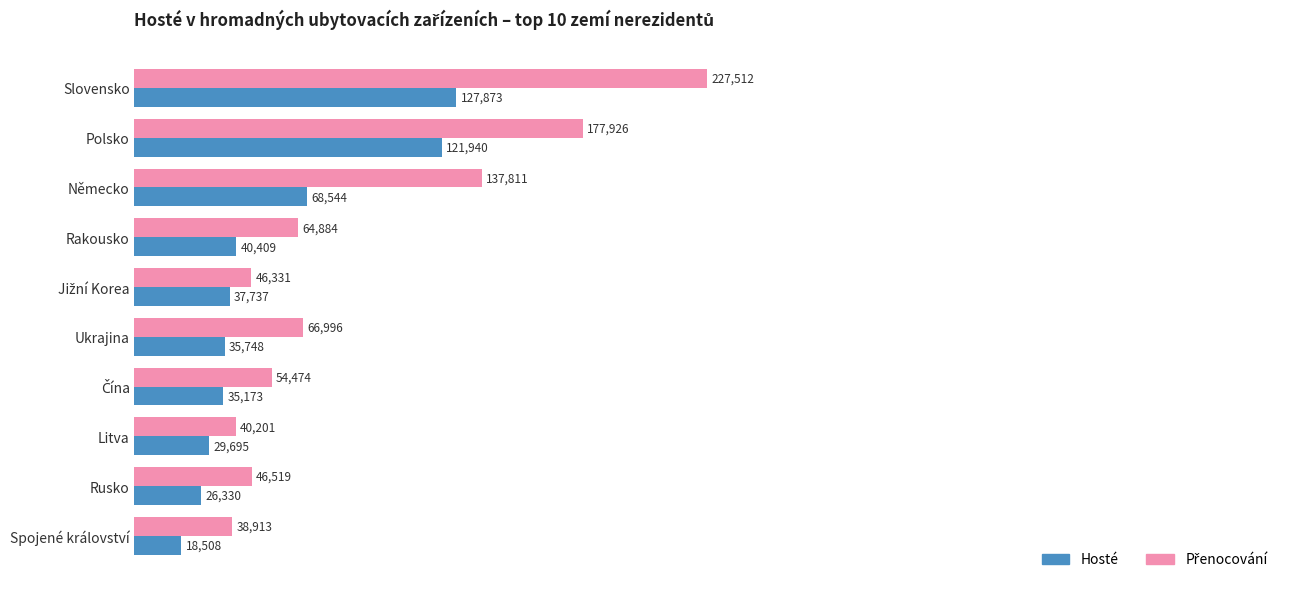

What is the approximate value of Hosté at Německo?

68544